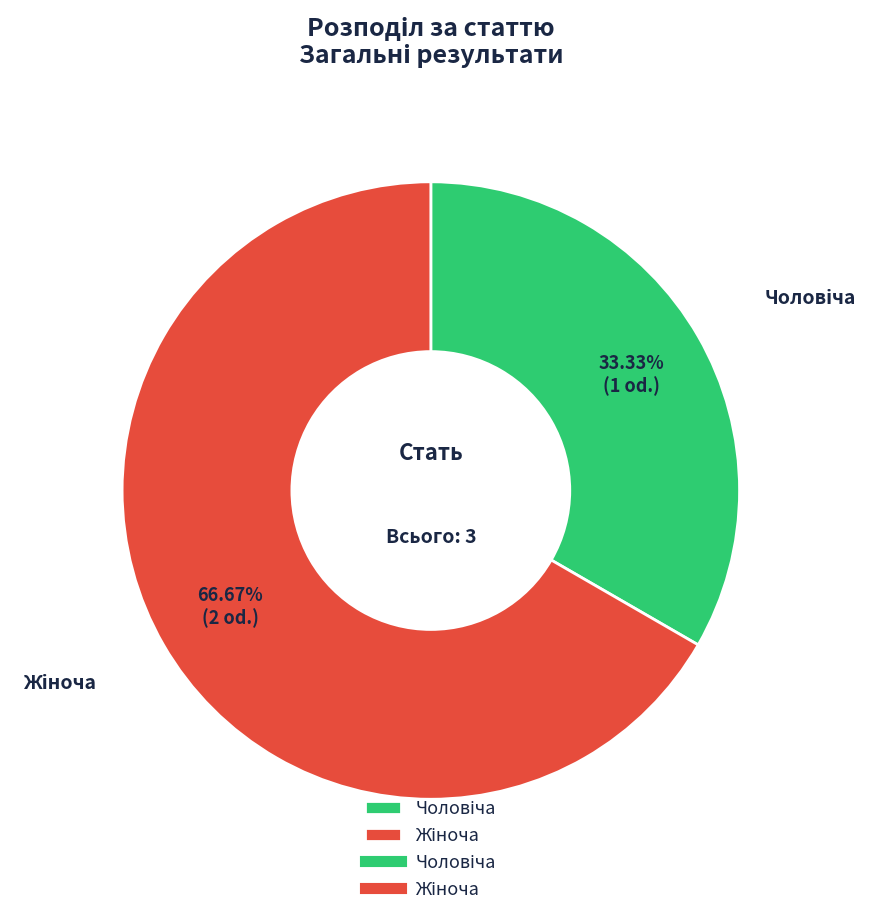

Is there a majority slice in this chart?

Yes